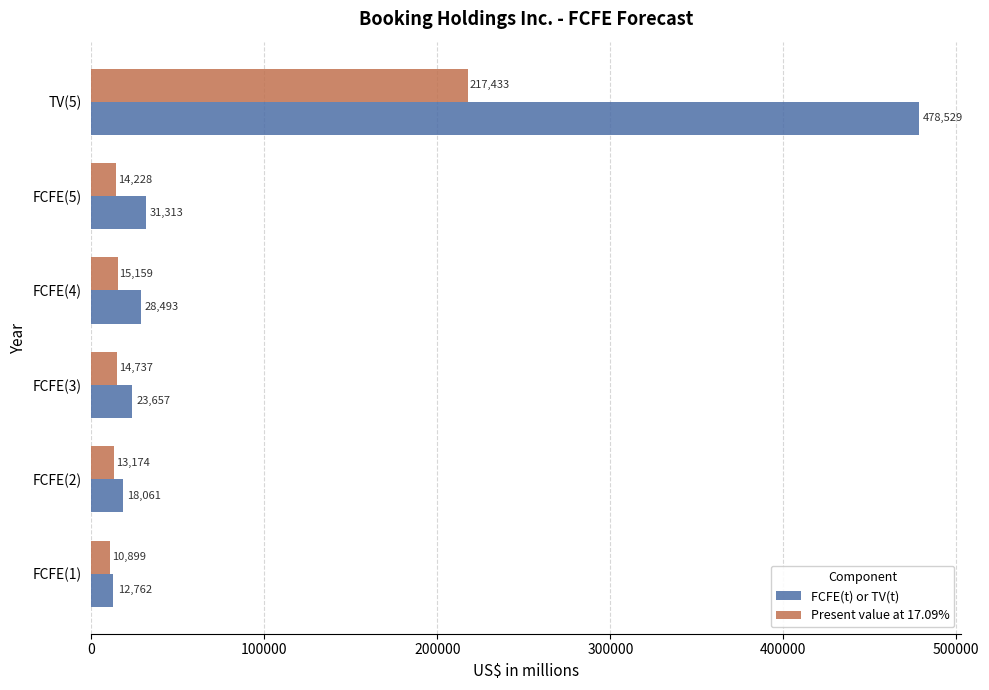

What are all the series names shown in the legend?

FCFE(t) or TV(t), Present value at 17.09%